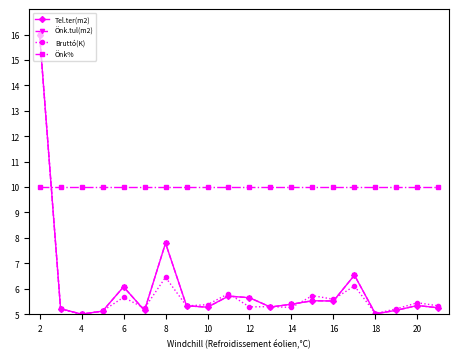

Is this an area chart (filled region under the line)?

No